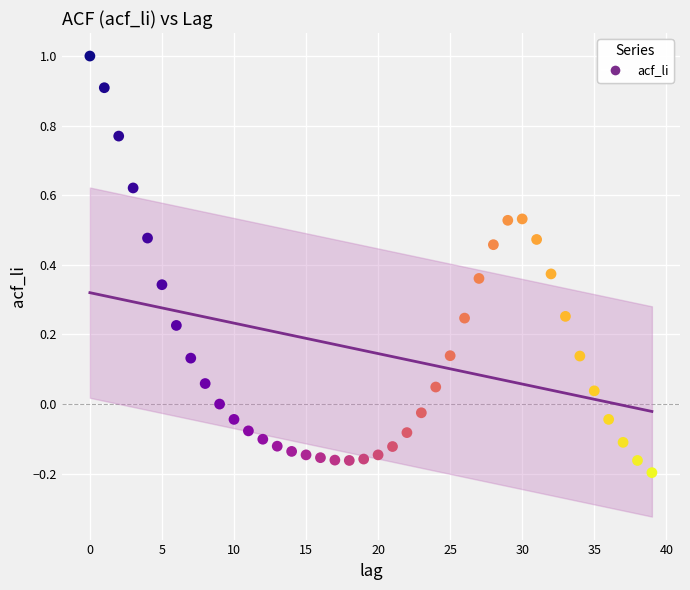

What is the range of Y values (max minus min)?

1.2